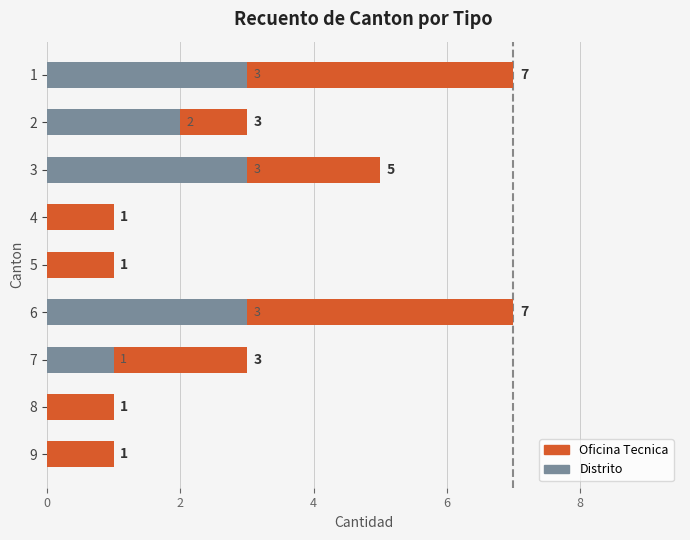

Rank the series by their maximum value, from highest to lowest.

Oficina Tecnica, Distrito